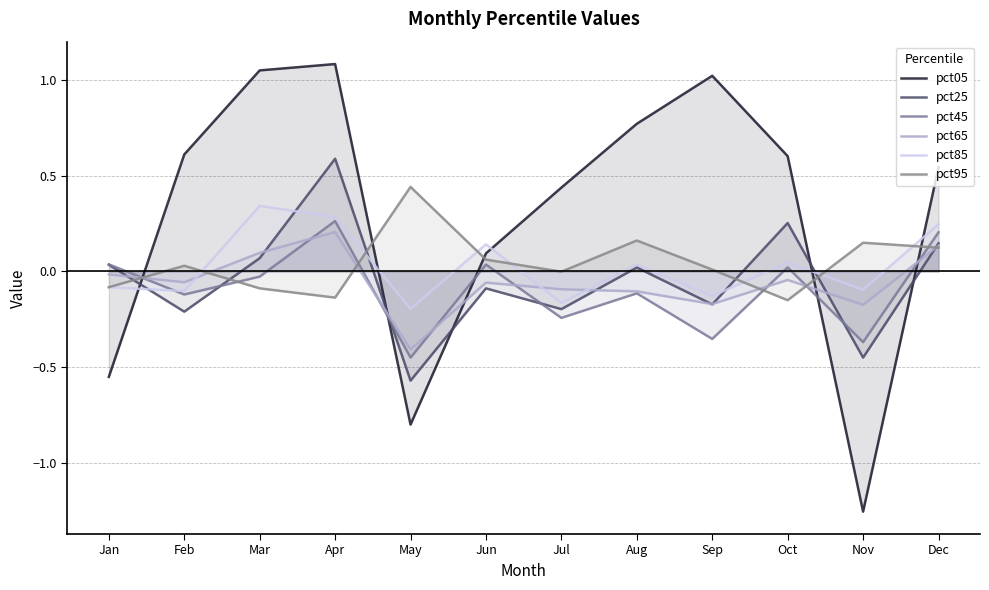

Which series has the widest spread of values?

pct05